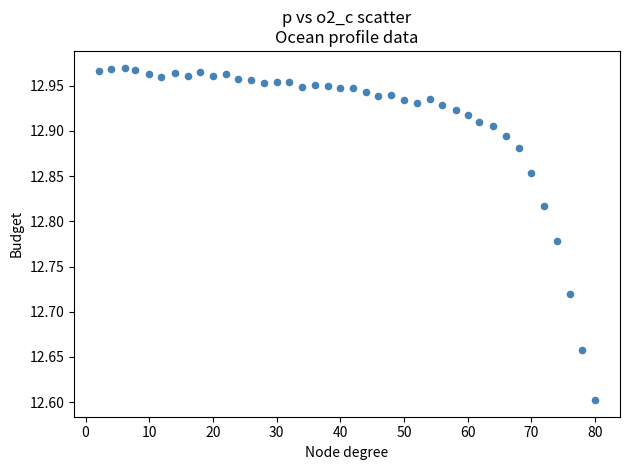

What Y value in the scatter plot is closest to 12?

12.6